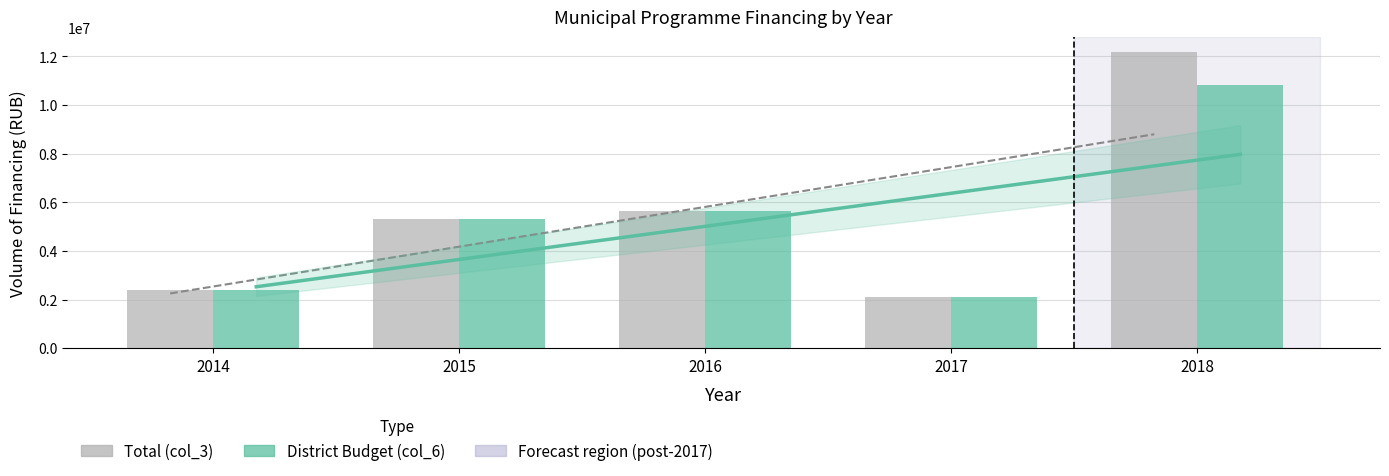

What is the value of the Total (col_3) bar at the 4th from the left?

2088718.0